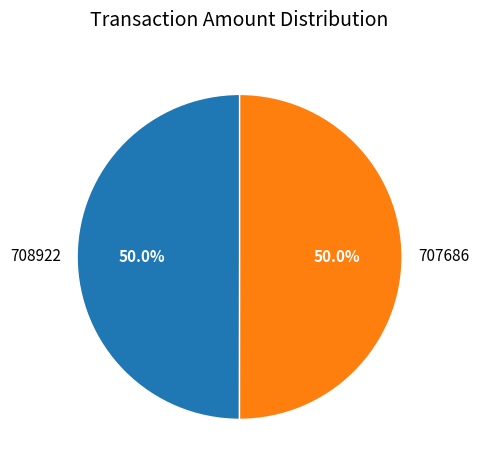

Is it true that 708922 is 50% of the pie?

True